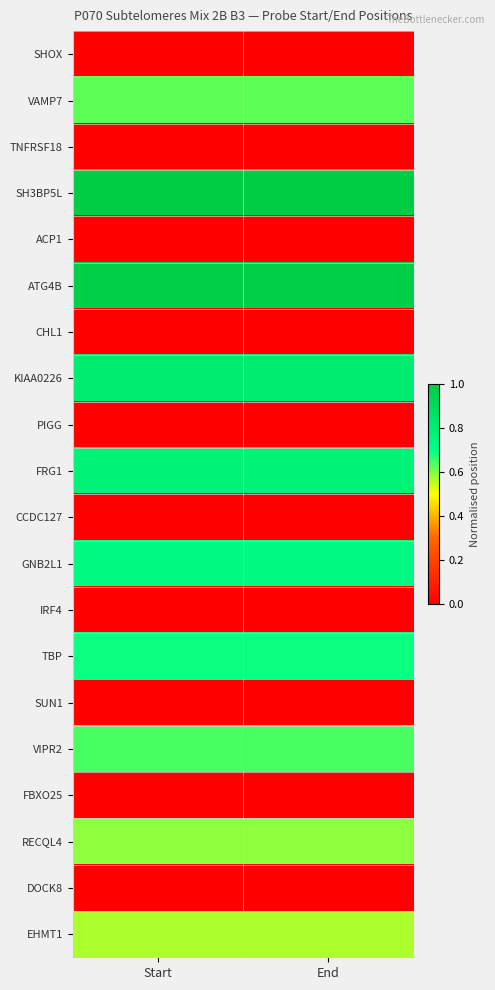

What is the difference between the highest and lowest values at End?

1.0